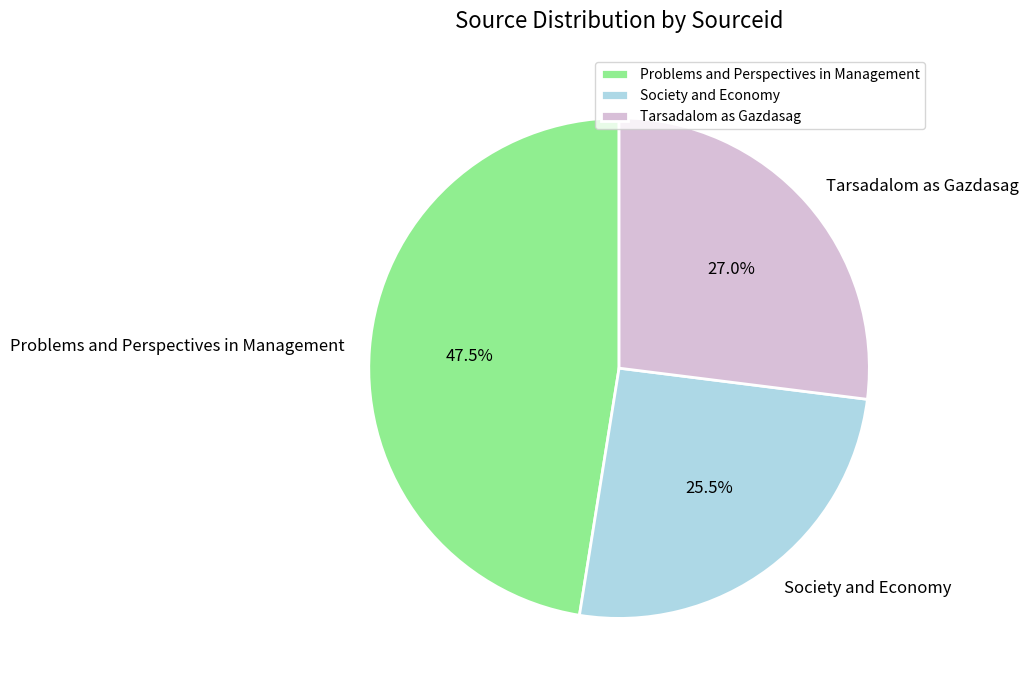

Rank the categories by value from lowest to highest.

Society and Economy, Tarsadalom as Gazdasag, Problems and Perspectives in Management